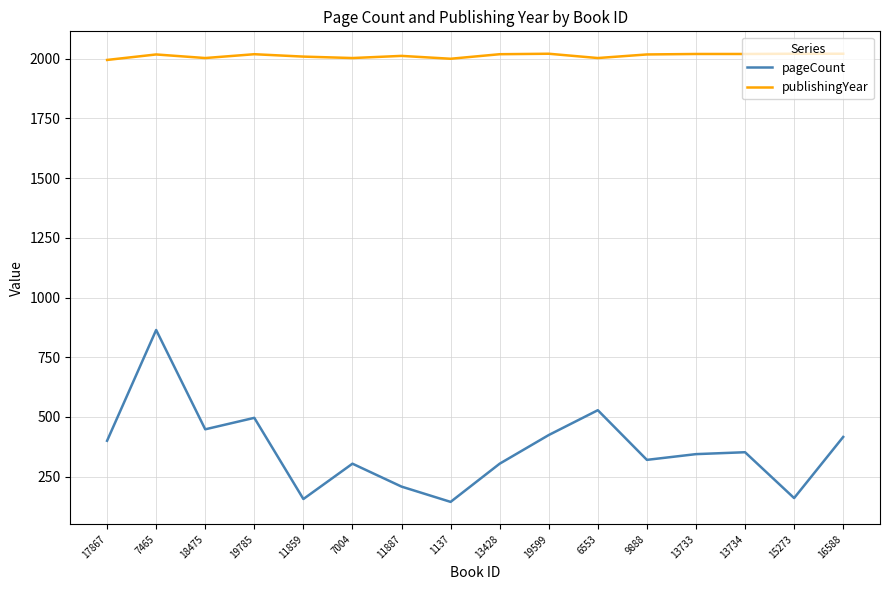

What is the highest value of the publishingYear series?

2021